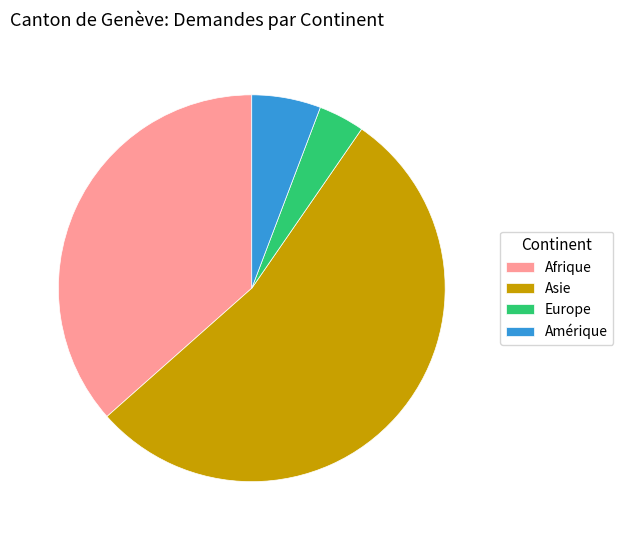

Count the number of slices in the pie.

4